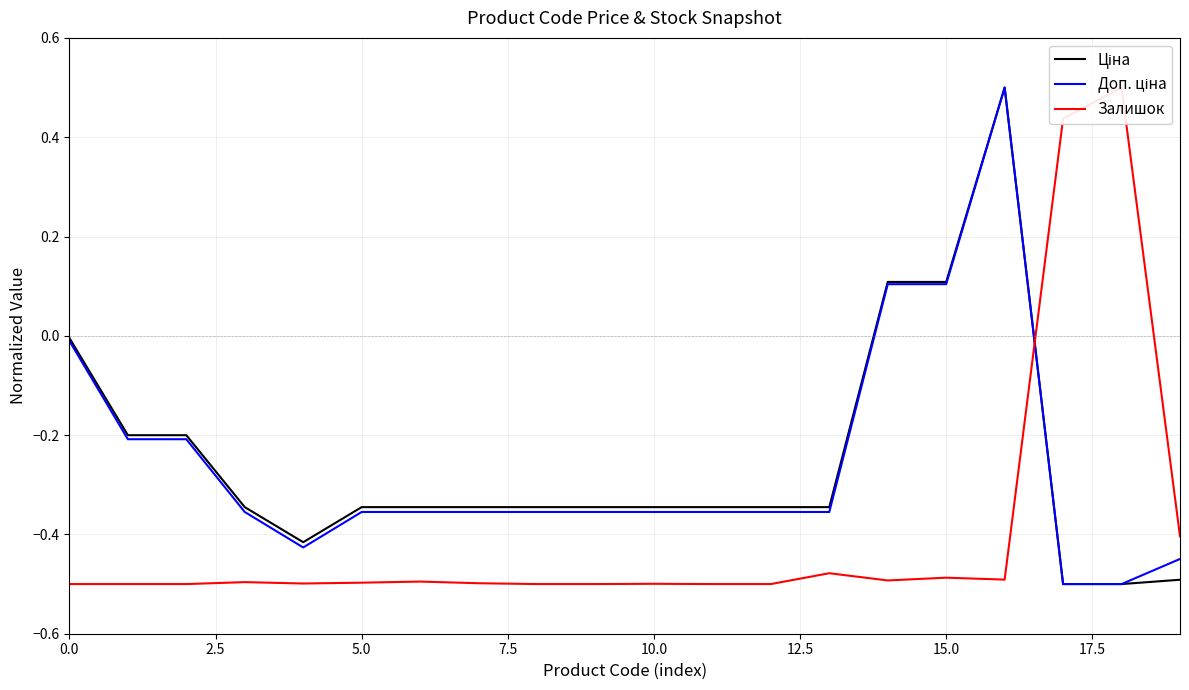

What is the maximum value for Доп. ціна?

0.5